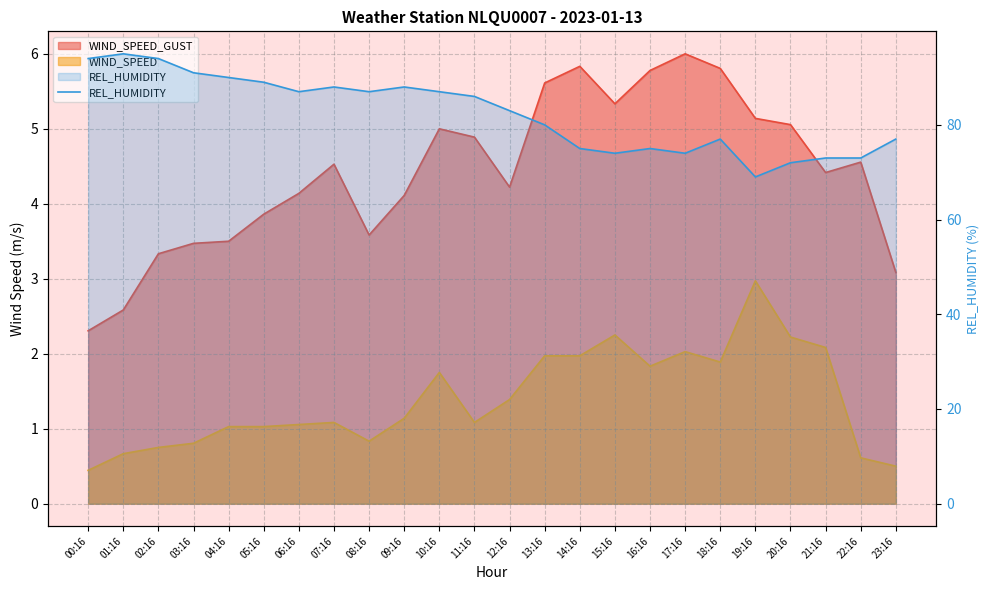

What position from the left is 15:16?

16